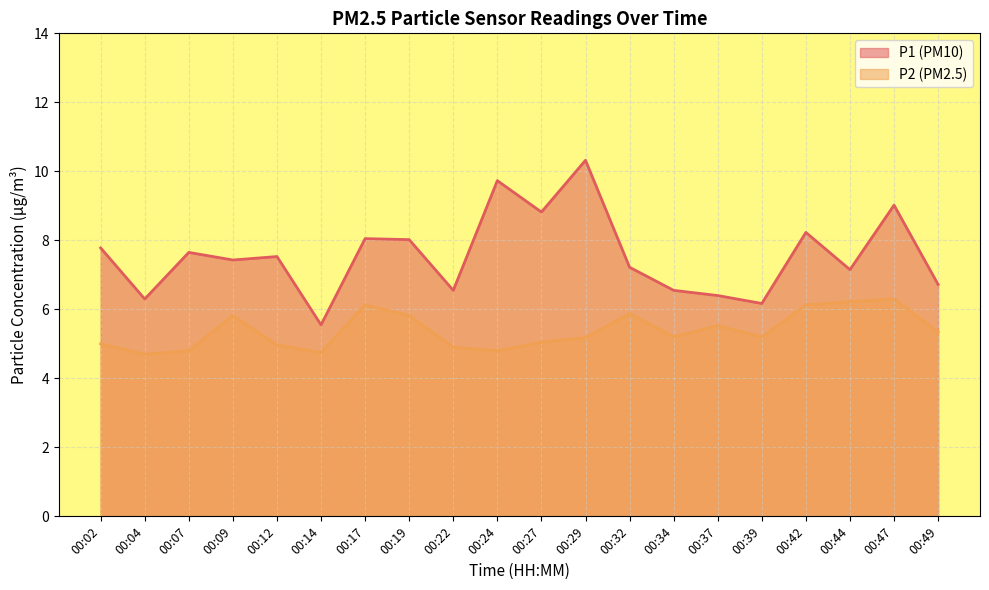

How many lines are shown in the chart?

2